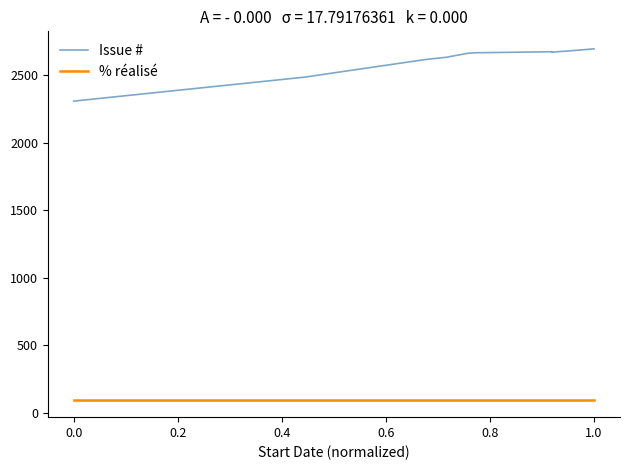

Reading right to left, what are all the values shown in this chart?

Issue #: 2692	2675	2668	2670	2671	2663	2659	2630	2613	2530	2484	2306
% réalisé: 100	100	100	100	100	100	100	100	100	100	100	100